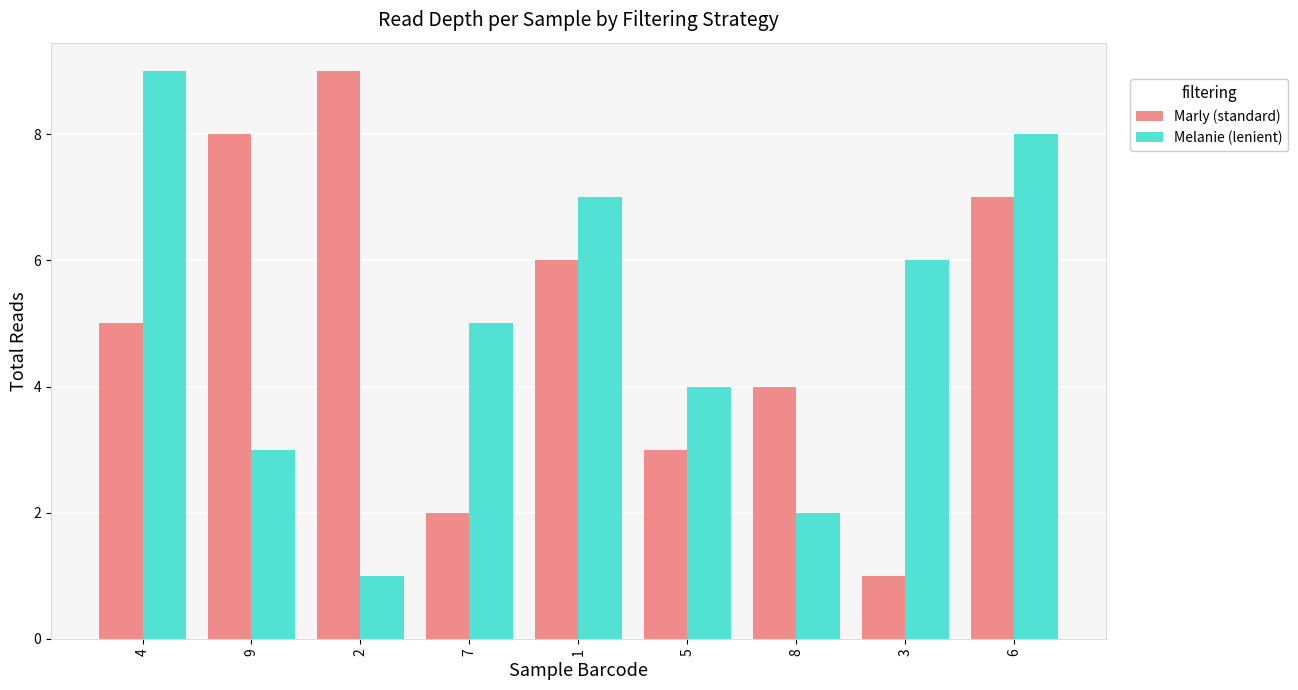

At which category is the sum across all series the highest?

6